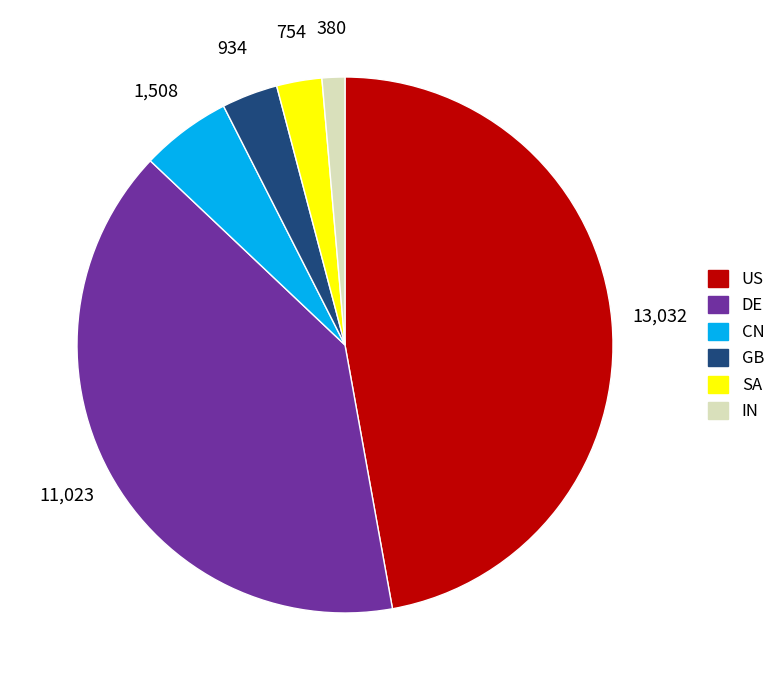

Which has a higher value, SA or DE?

DE